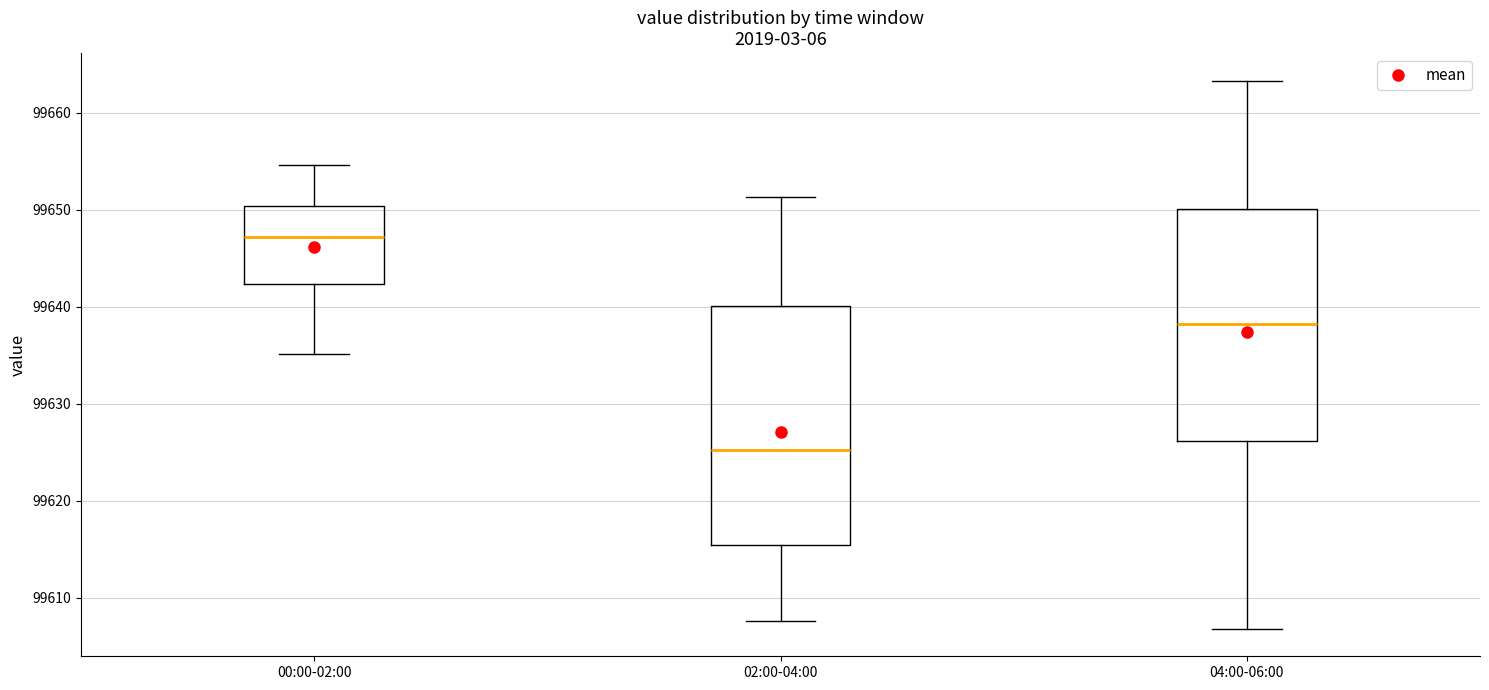

Where is the lower edge of the box for 00:00-02:00 on the y-axis? The values are not printed on the chart, so give them approximately, as read against the axis.

99642